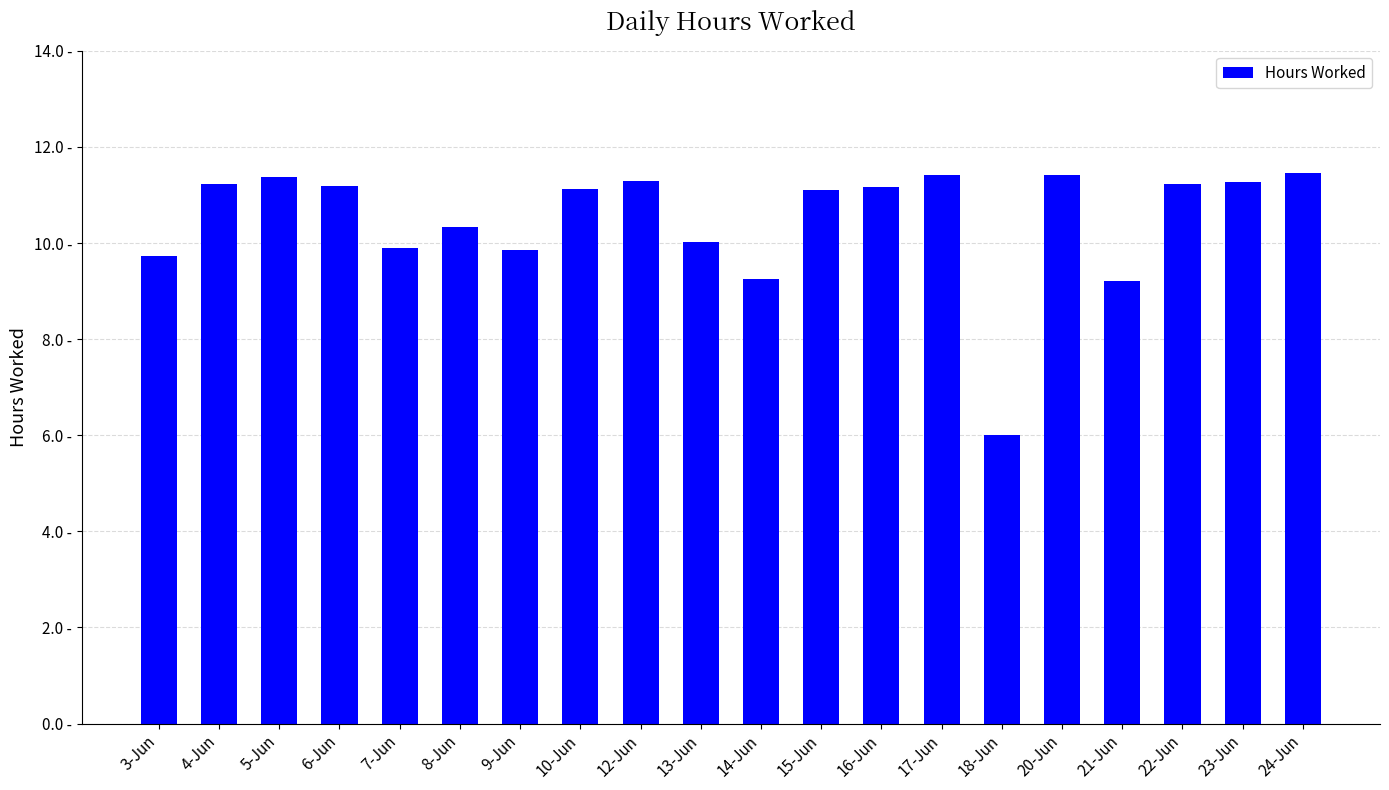

What is the label of the 16th bar from the right?

7-Jun